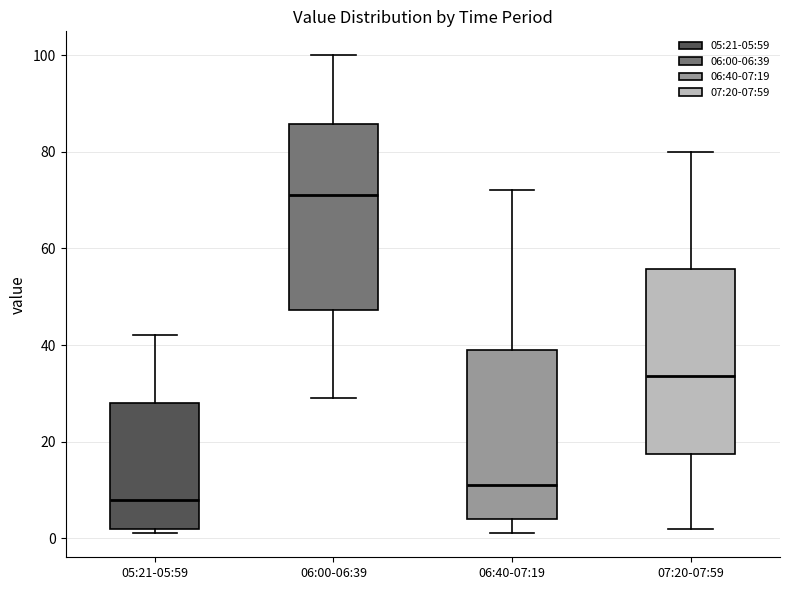

Reading left to right, transcribe this box plot: for each box, give where its median line is, the range the box spans, and where its two whiskers end, as read against the y-axis. The values are not printed on the chart, so give them approximately, as read against the axis.

05:21-05:59: median 8, box 2 to 28, whiskers 2 (just below the box's lower edge) to 42
06:00-06:39: median 72, box 48 to 86, whiskers 30 to 100
06:40-07:19: median 12, box 4 to 40, whiskers 2 to 72
07:20-07:59: median 34, box 18 to 56, whiskers 2 to 80